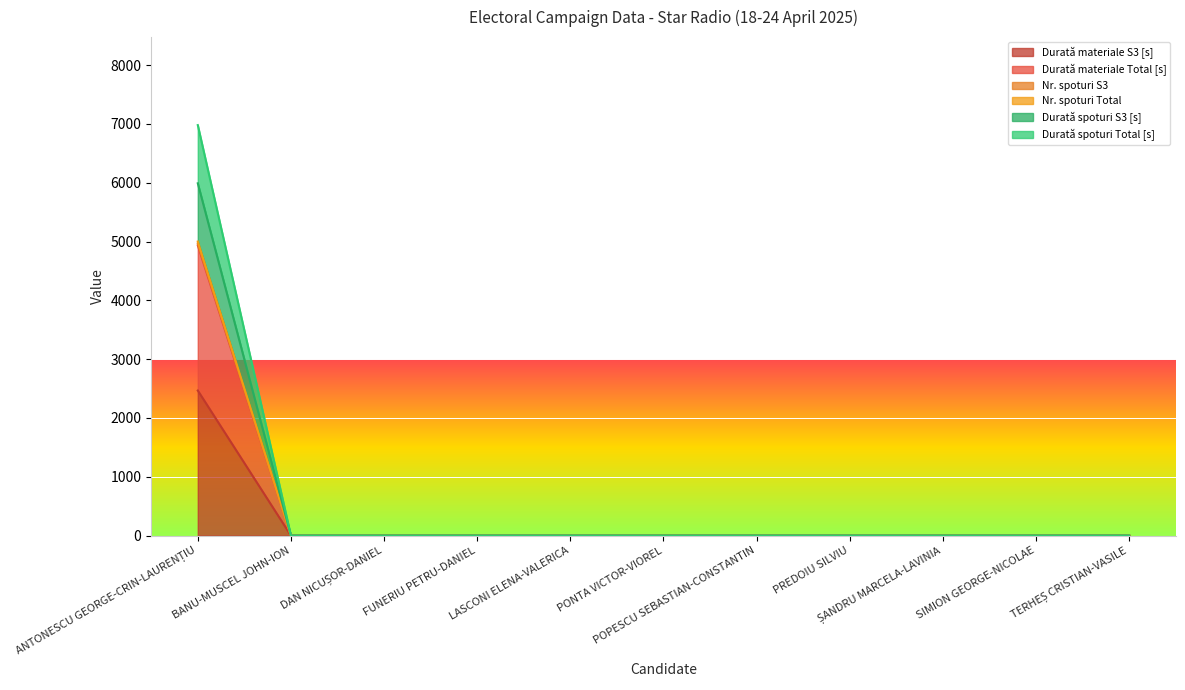

True or false: Durată spoturi Total [s] and Nr. spoturi Total intersect in this chart.

False